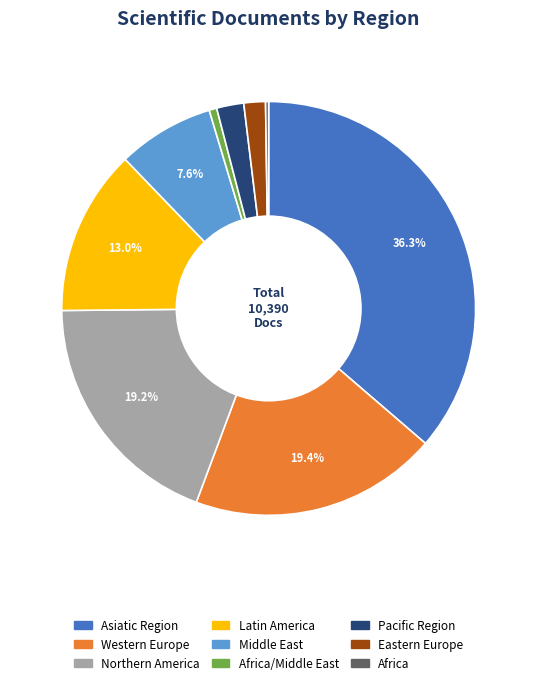

Does any single category account for the majority?

No